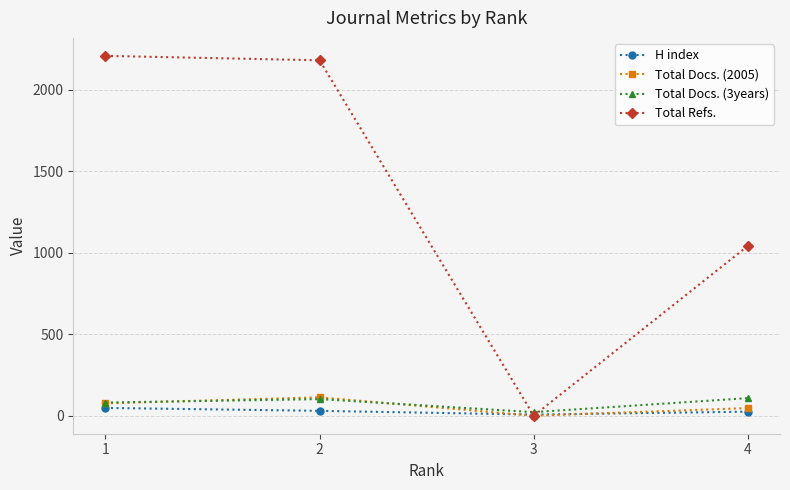

Which series has the widest spread of values?

Total Refs.